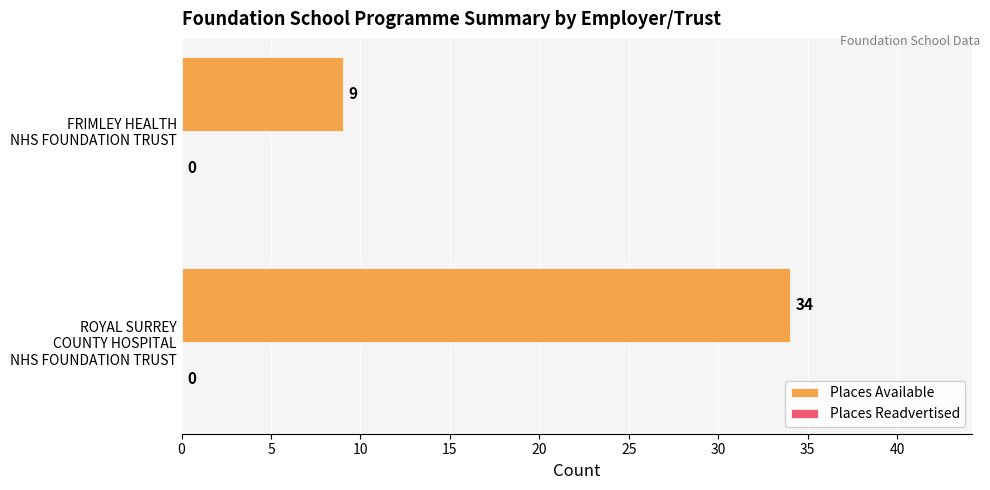

How many values are below 34?

1